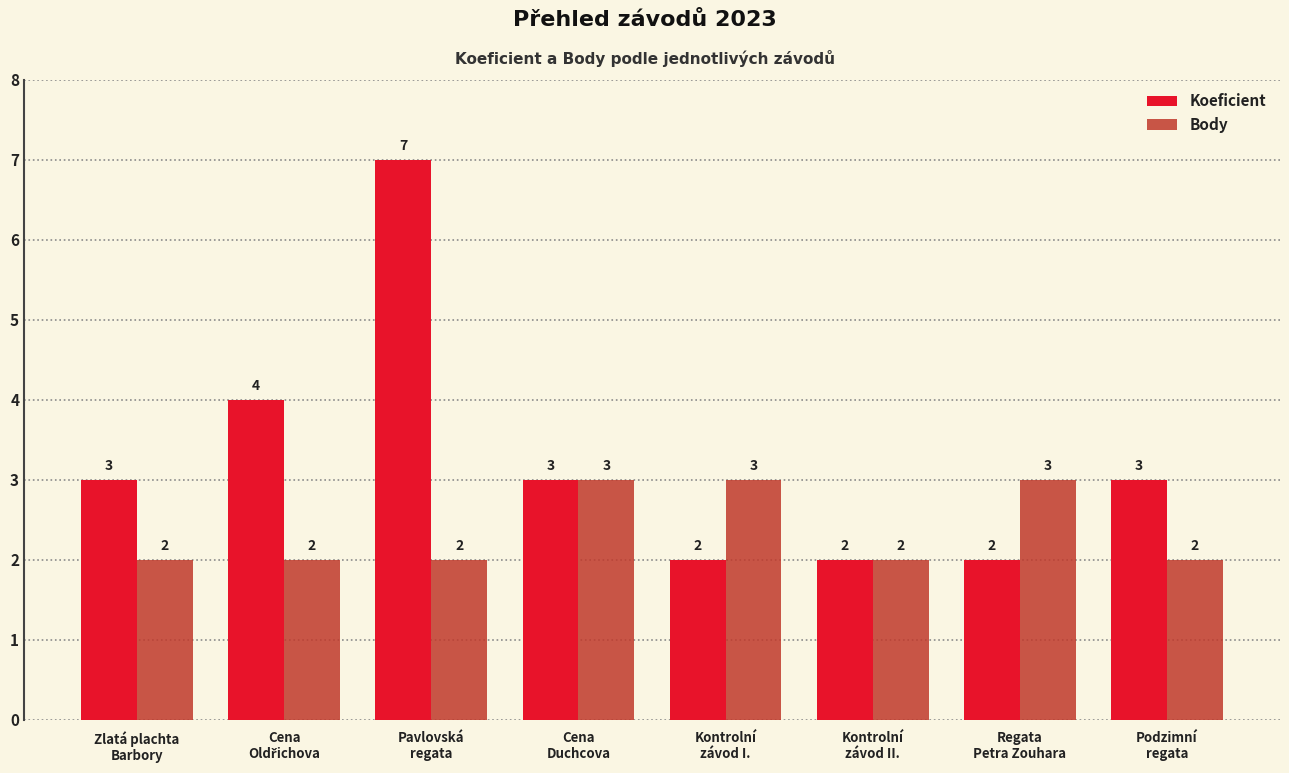

What is the sum of all Koeficient values?

26